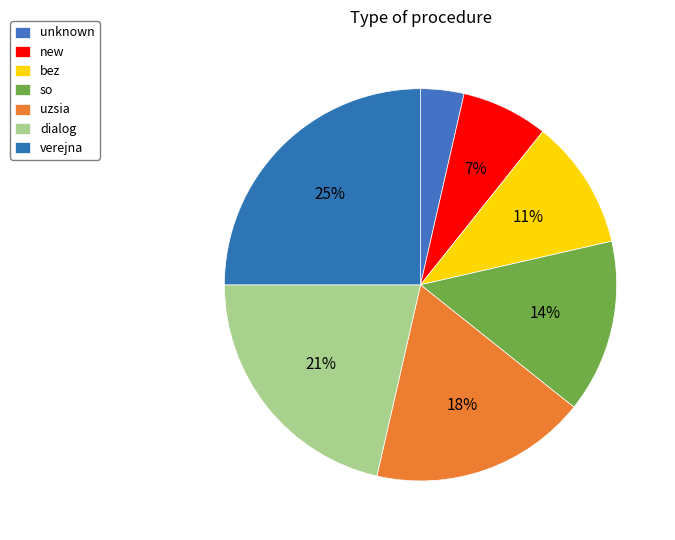

How many segments does this pie chart have?

7